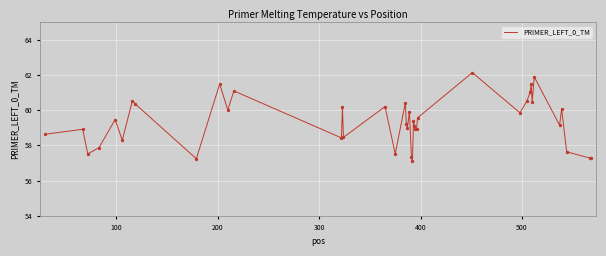

What is the maximum value shown in the chart?

62.1